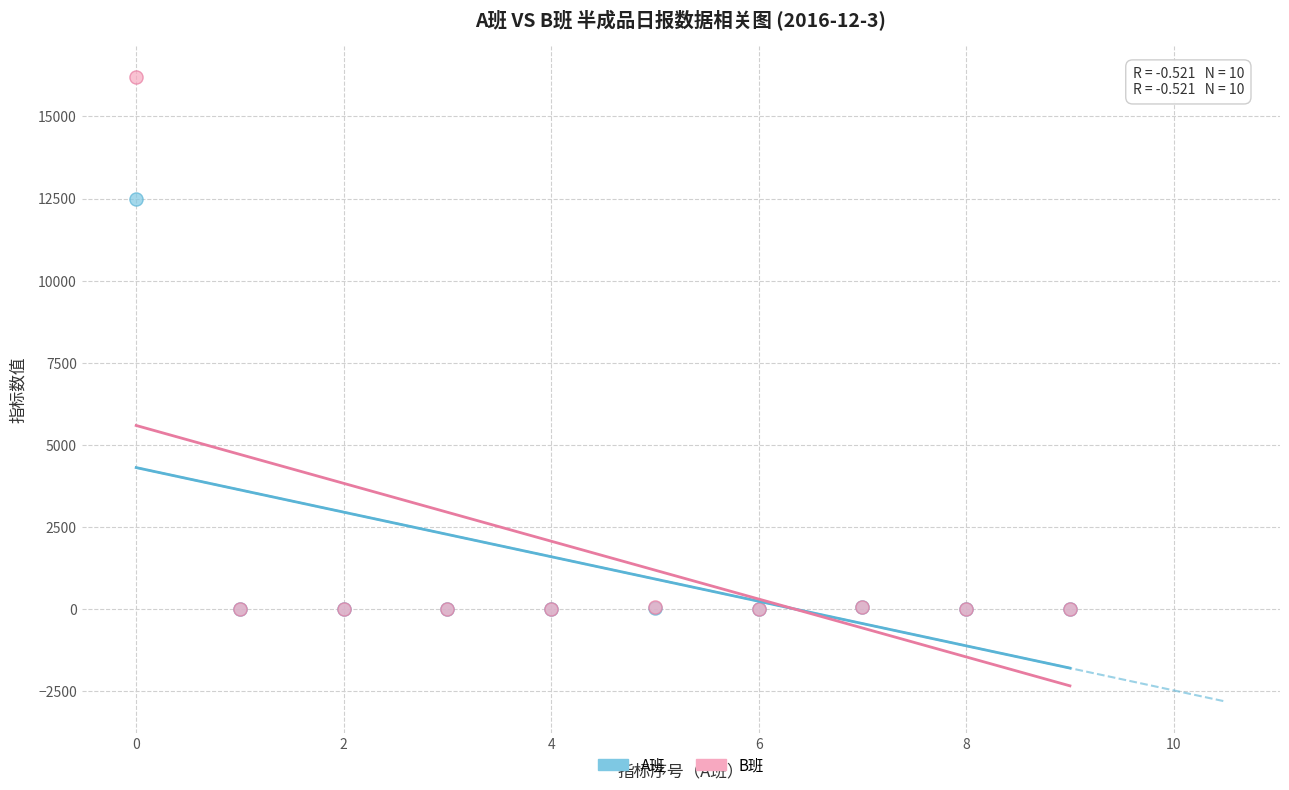

Which series contains the highest Y value?

B班